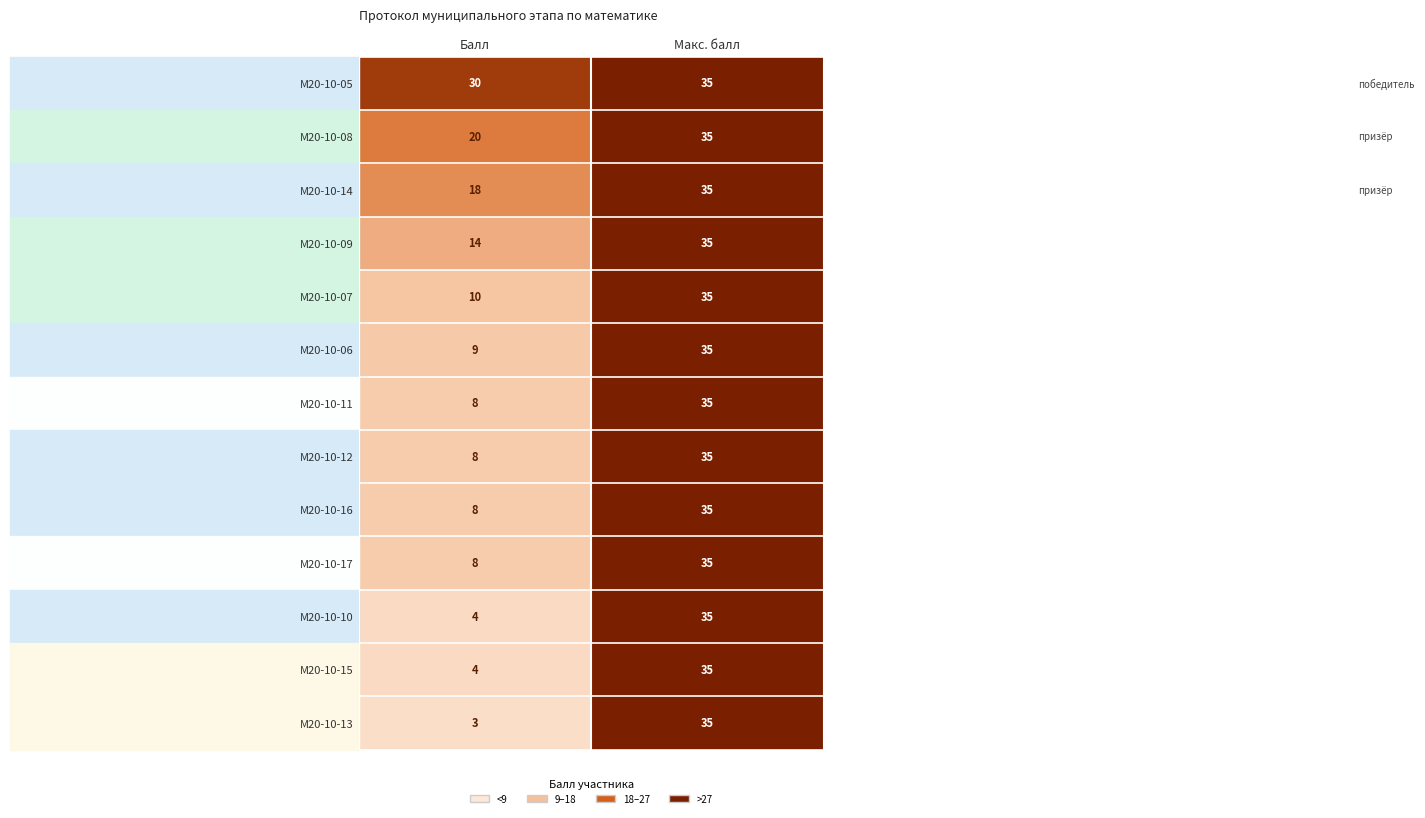

Is it true that М20-10-05 equals 17 at Макс. балл?

False